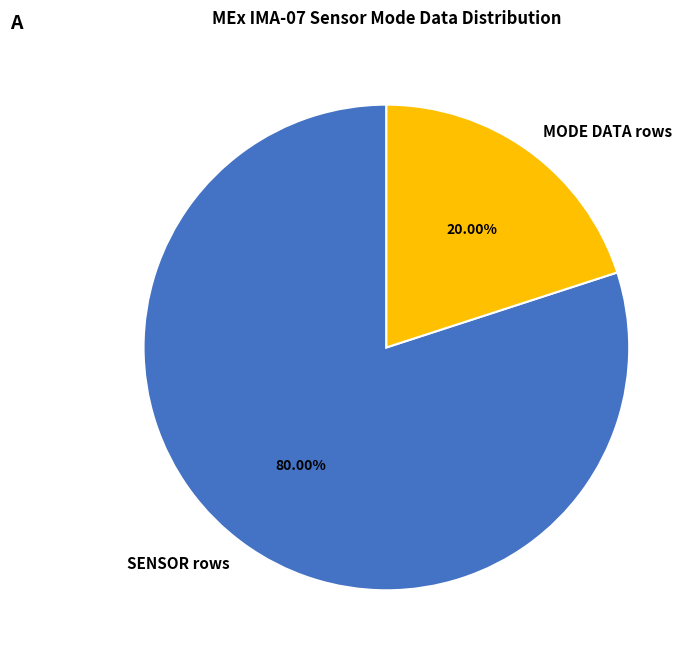

Which has a higher value, MODE DATA rows or SENSOR rows?

SENSOR rows